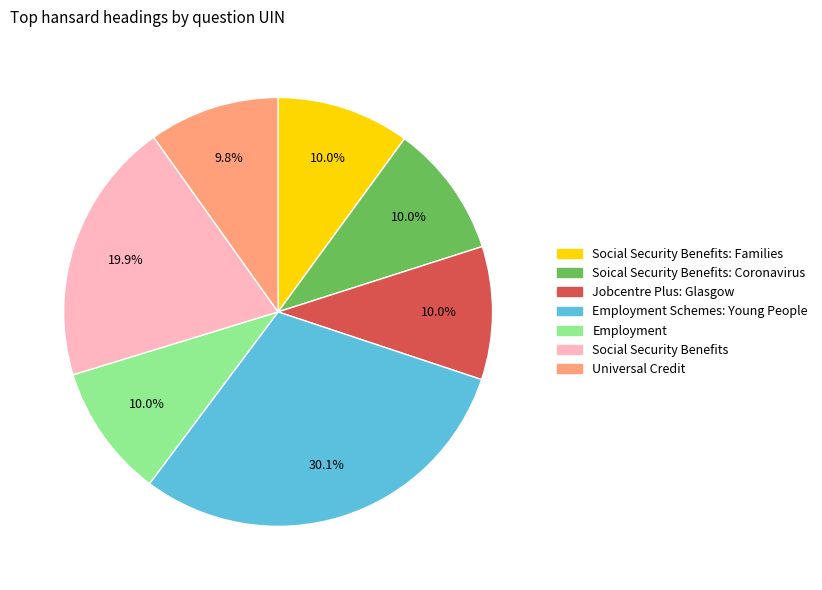

Is there a majority slice in this chart?

No